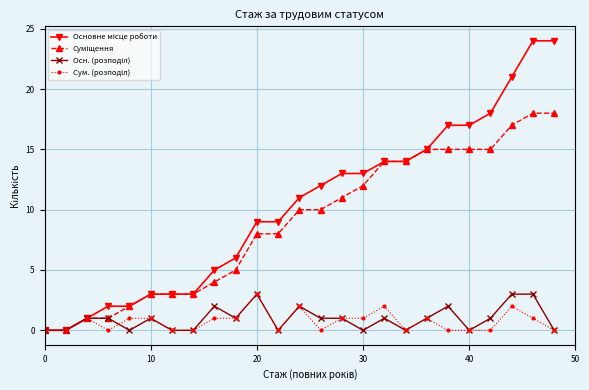

Is this an area chart (filled region under the line)?

No